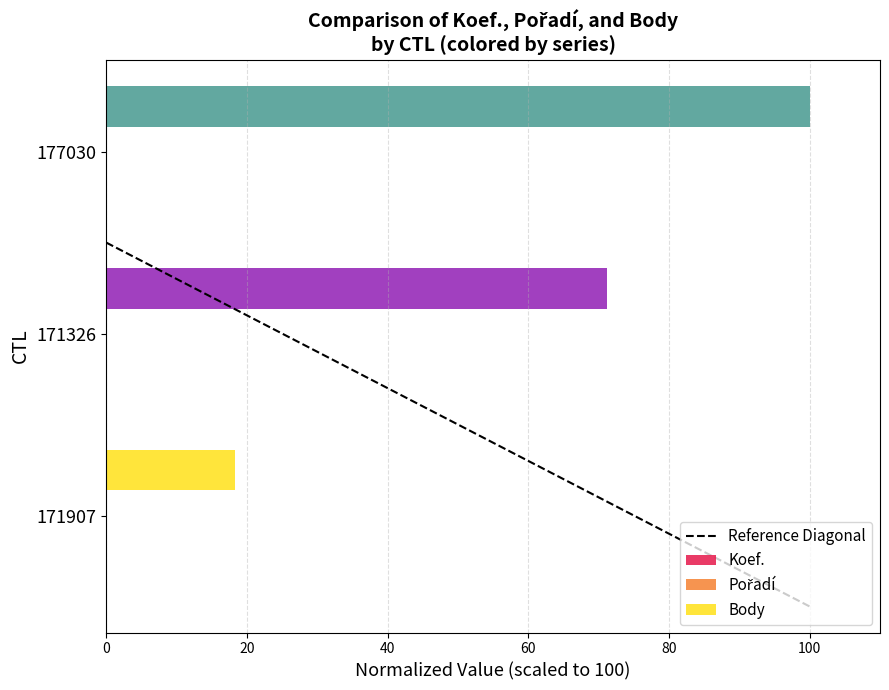

Where is Body nearest to the value 59?

171326